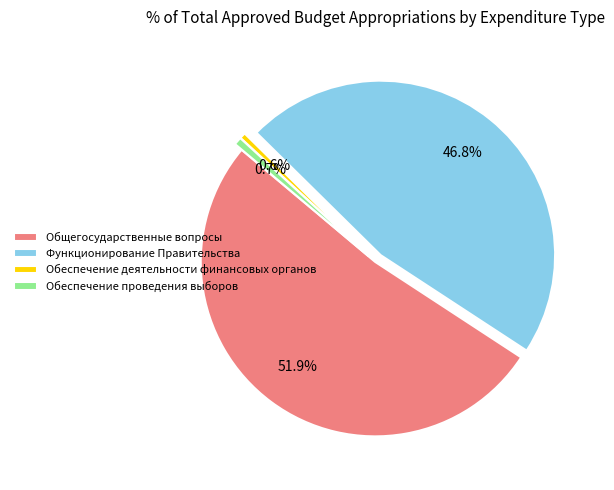

What is the largest slice in the pie chart?

Общегосударственные вопросы